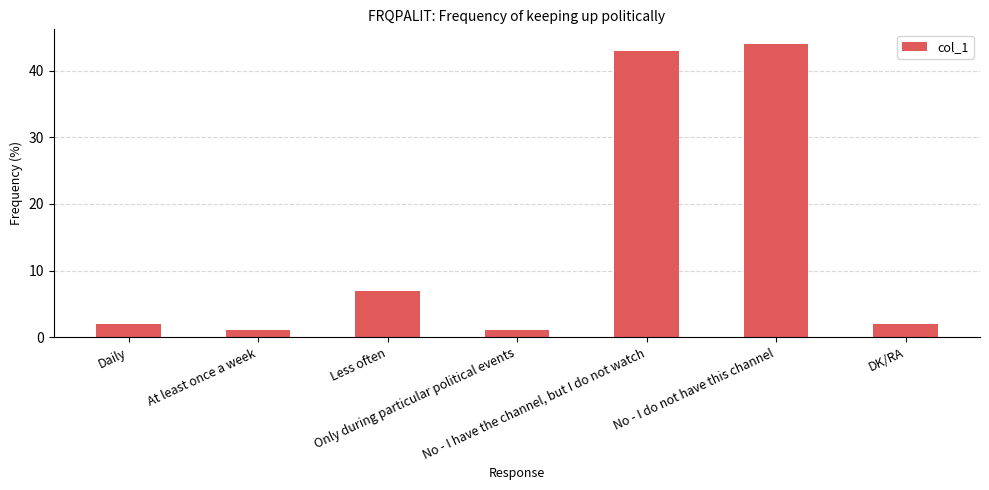

True or false: the data shows 1 at Less often.

False